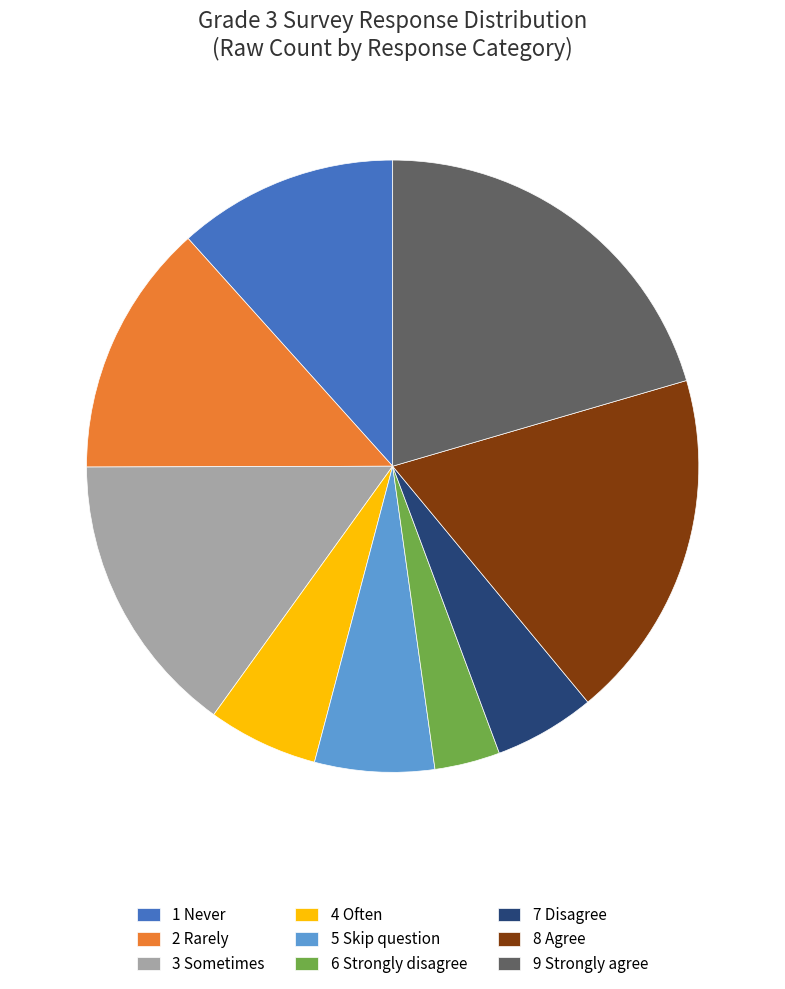

Approximately how many times larger is the value at 3 Sometimes compared to 5 Skip question?

2.4